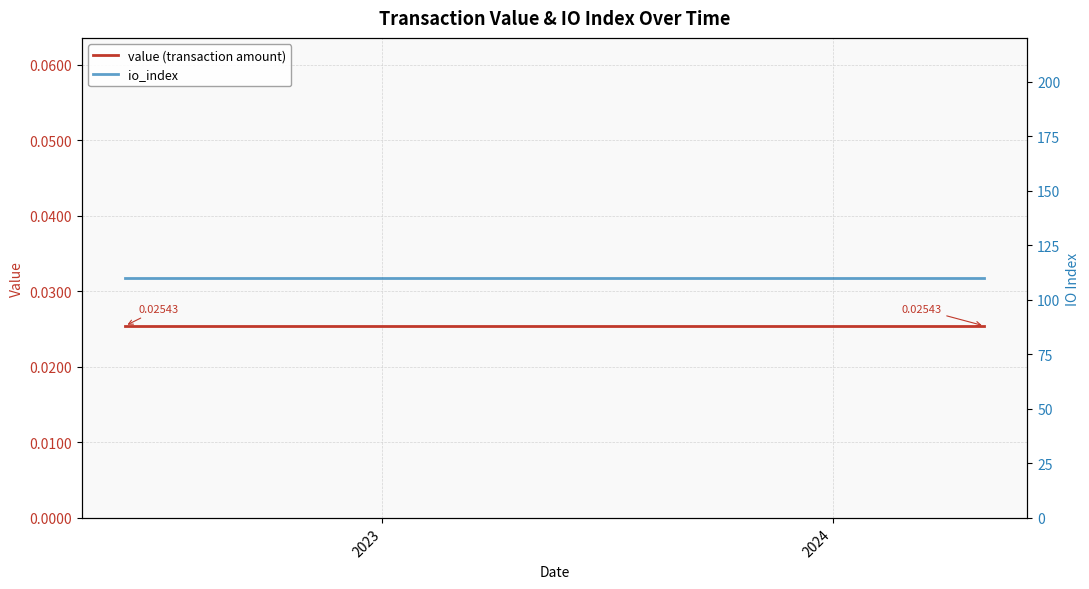

List the series in order of their overall mean, lowest first.

value (transaction amount), io_index